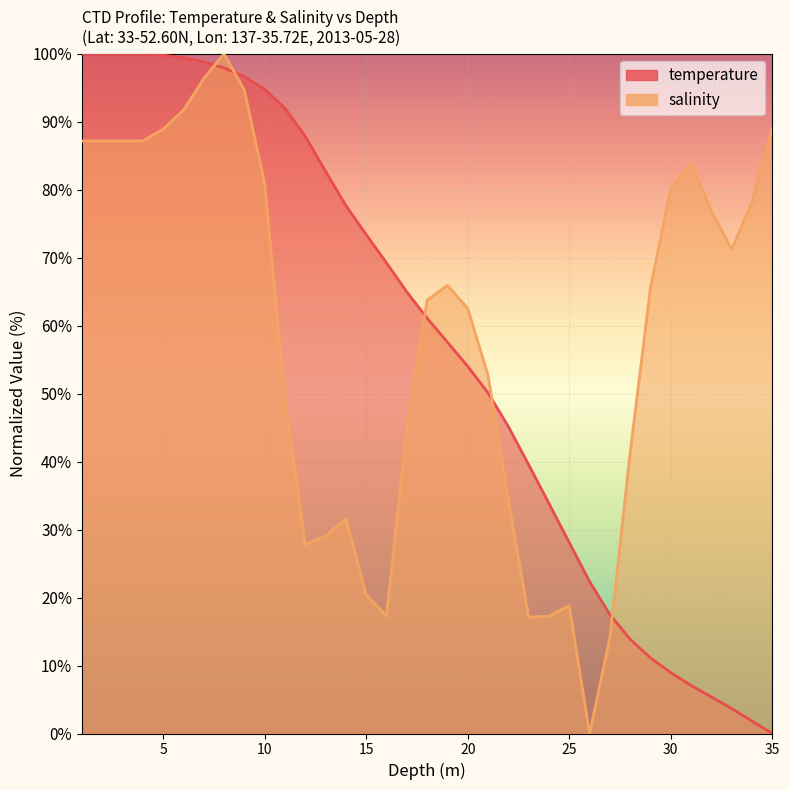

What is the sum of the temperature values at 27.0 and 5.0?

117.3